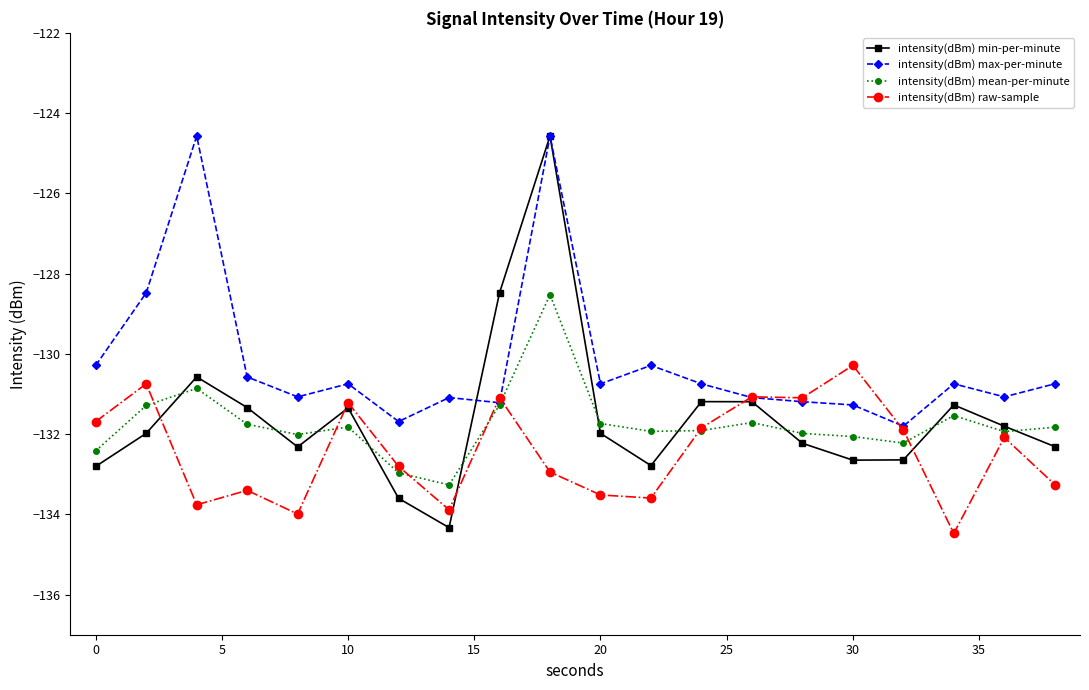

Which series has the widest spread of values?

intensity(dBm) min-per-minute